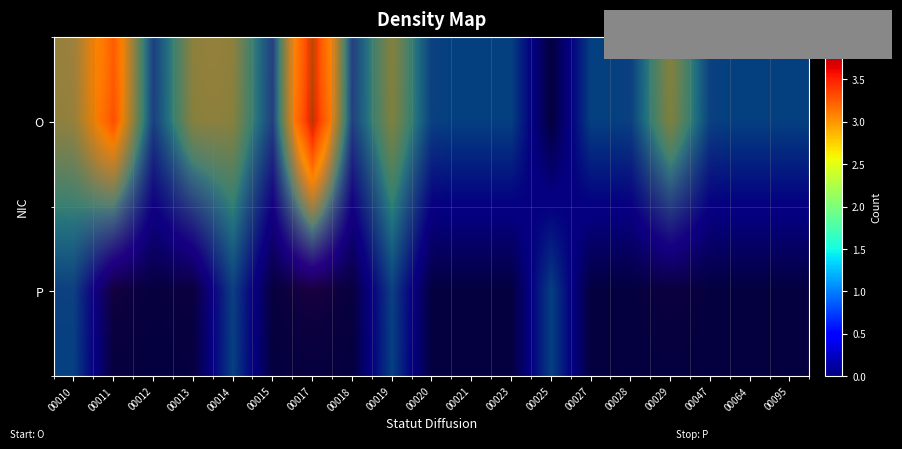

Which has a higher value, 00021 or 00020?

00021